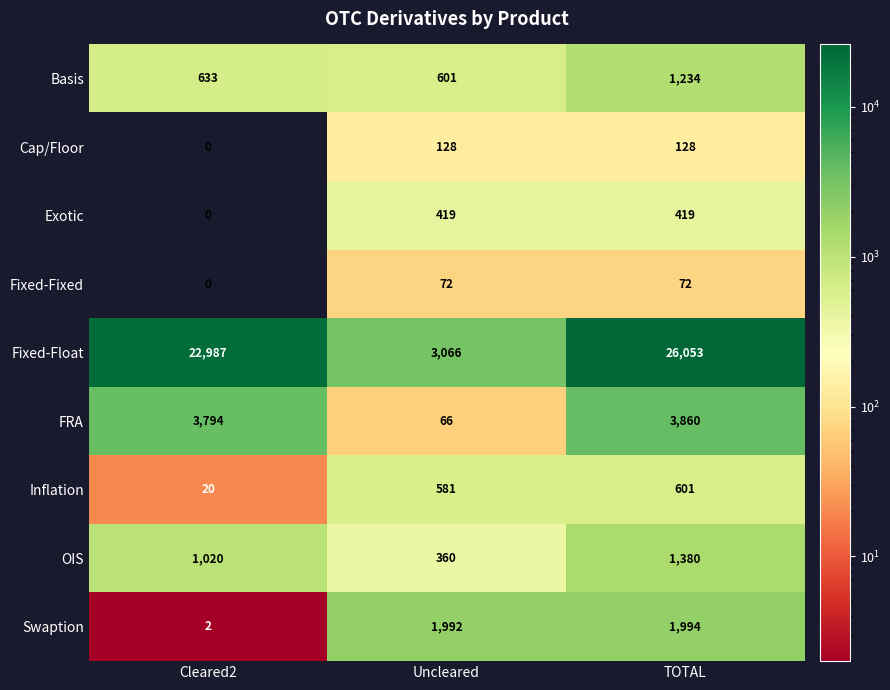

What is the spread (max minus min) of values at Cleared2?

22987